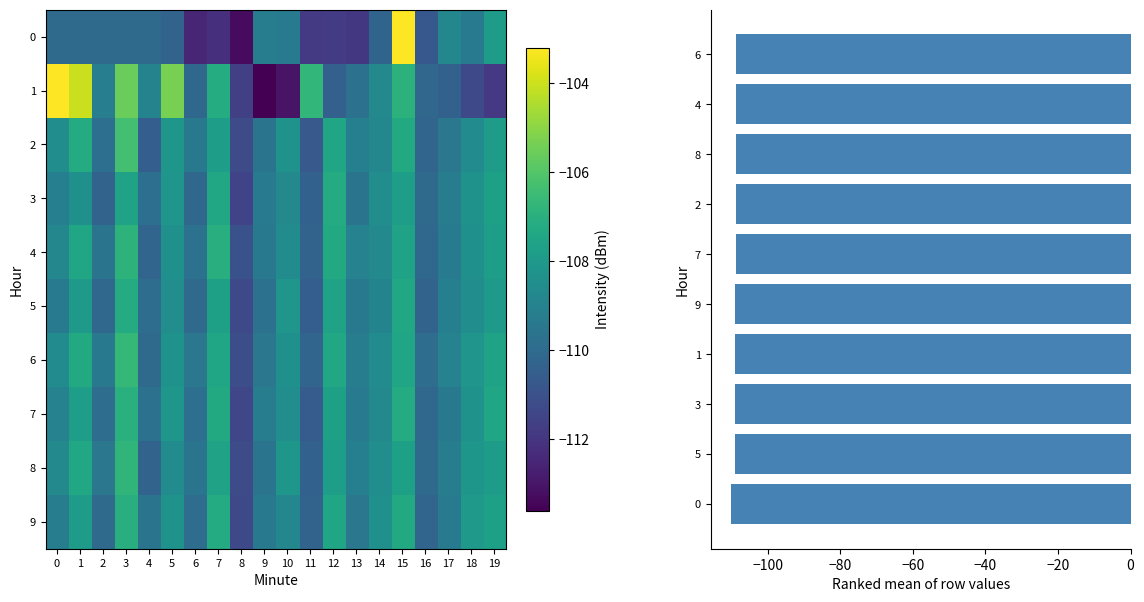

How many data points in 1 are less than -108?

11